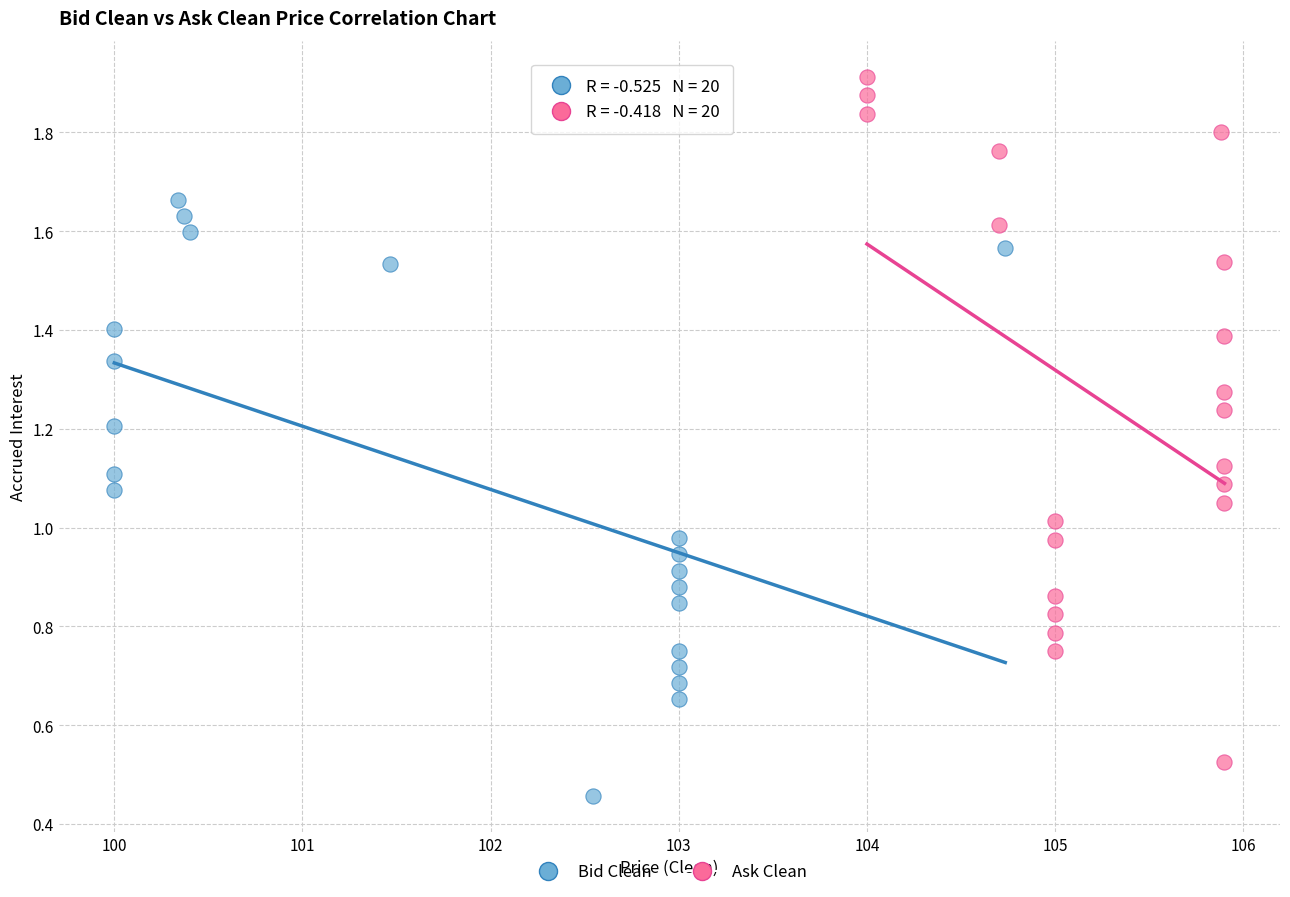

Which series reaches the maximum Y coordinate?

Ask Clean